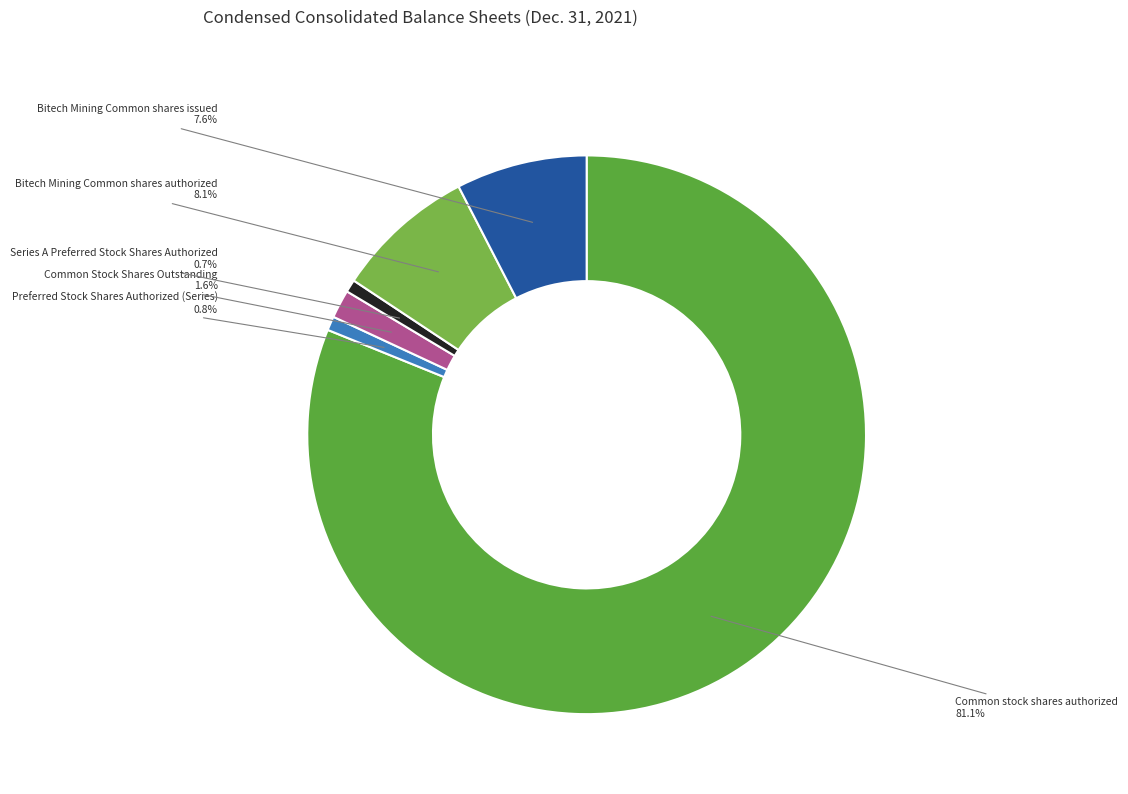

What percentage is the Common Stock Shares Outstanding slice, to the nearest percent?

2%